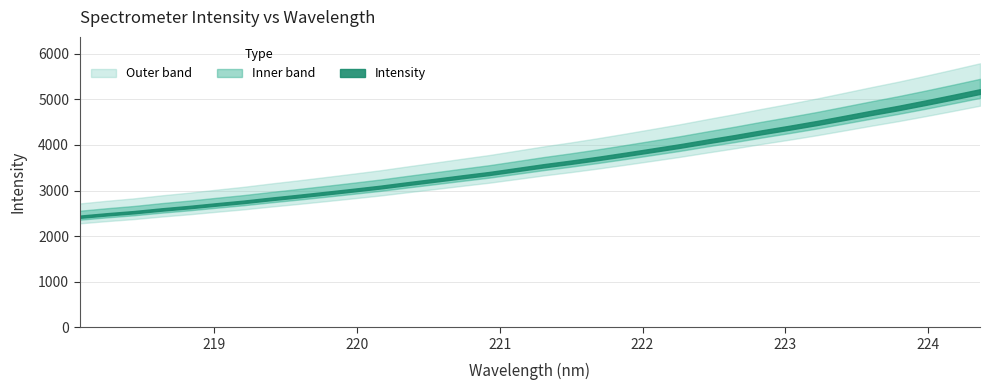

What is the minimum value shown in the chart?

2425.6